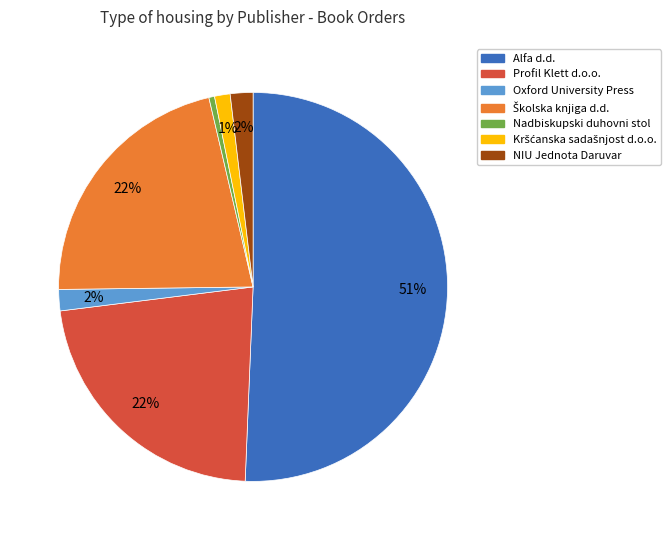

Do NIU Jednota Daruvar and Oxford University Press together represent more than half of the pie?

No